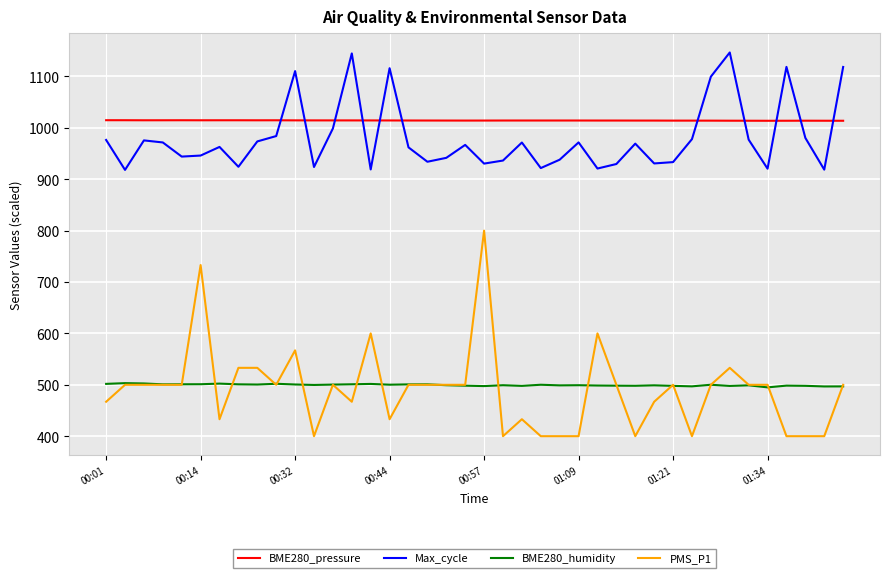

Which series has the largest range (max minus min)?

PMS_P1